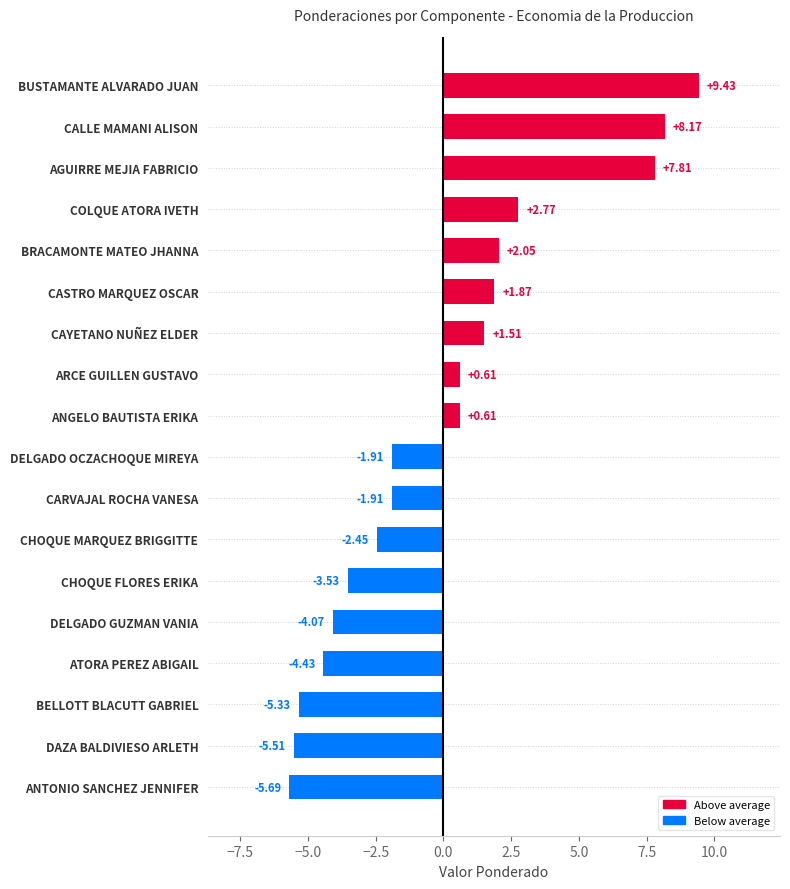

What is the label of the 17th bar from the bottom?

CALLE MAMANI ALISON